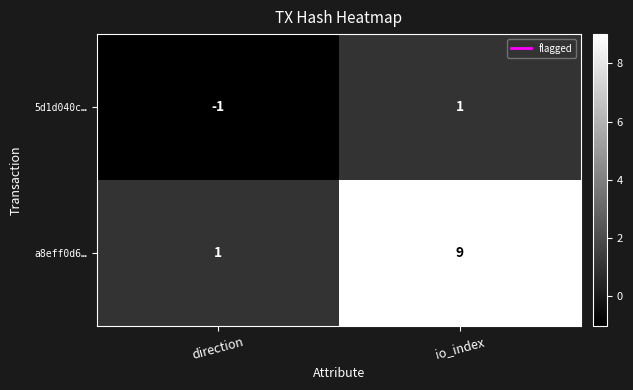

What is the total value across all series at io_index?

10